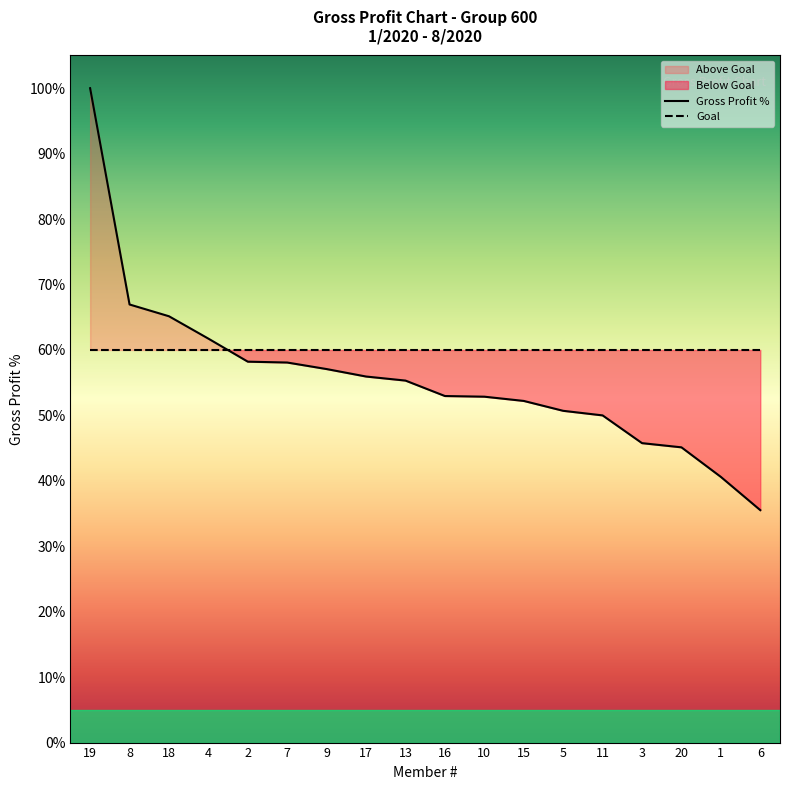

What is the difference between the maximum and second lowest values?

0.6